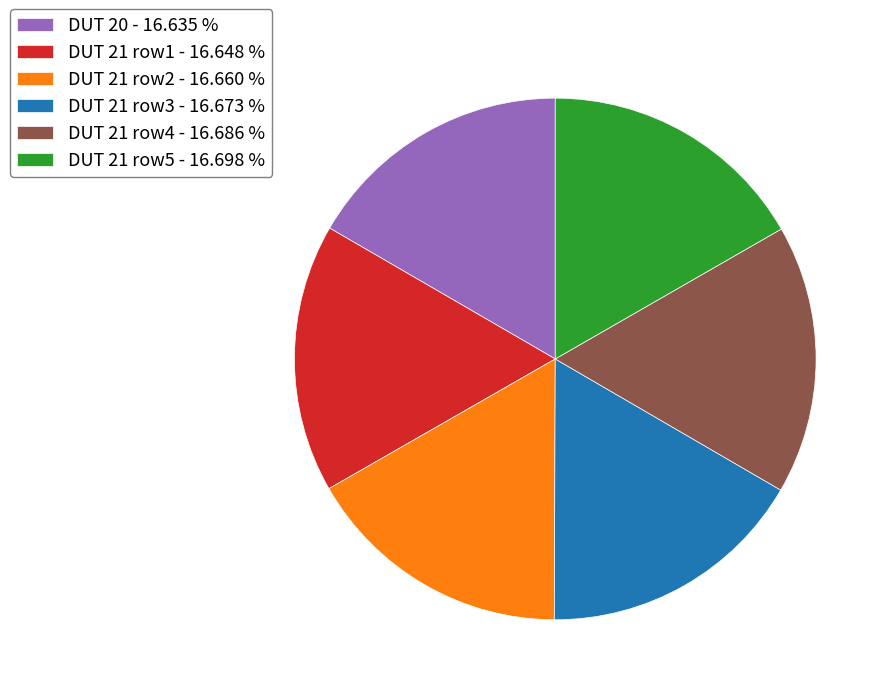

Count the number of slices in the pie.

6